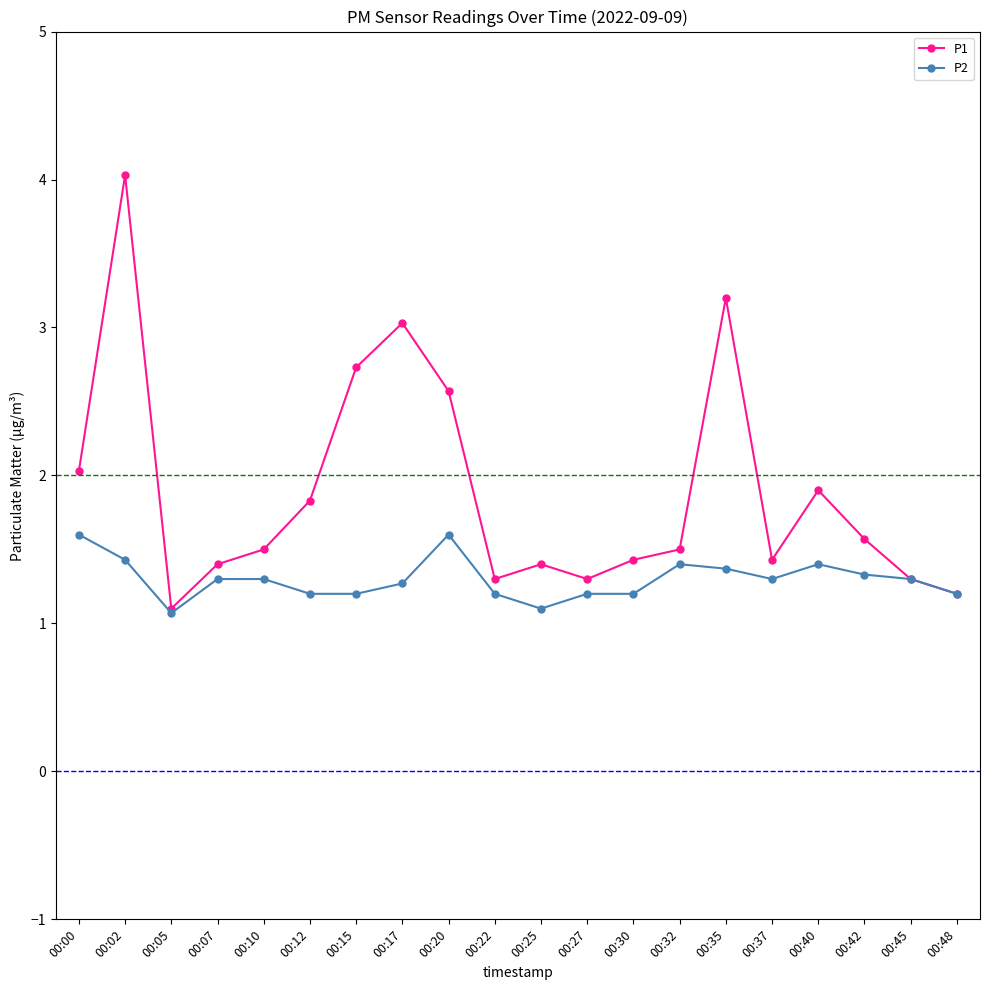

Reading left to right, list all the values displayed in this chart.

P1: 00:00=2.0	00:02=4.0	00:05=1.1	00:07=1.4	00:10=1.5	00:12=1.8	00:15=2.7	00:17=3.0	00:20=2.6	00:22=1.3	00:25=1.4	00:27=1.3	00:30=1.4	00:32=1.5	00:35=3.2	00:37=1.4	00:40=1.9	00:42=1.6	00:45=1.3	00:48=1.2
P2: 00:00=1.6	00:02=1.4	00:05=1.1	00:07=1.3	00:10=1.3	00:12=1.2	00:15=1.2	00:17=1.3	00:20=1.6	00:22=1.2	00:25=1.1	00:27=1.2	00:30=1.2	00:32=1.4	00:35=1.4	00:37=1.3	00:40=1.4	00:42=1.3	00:45=1.3	00:48=1.2